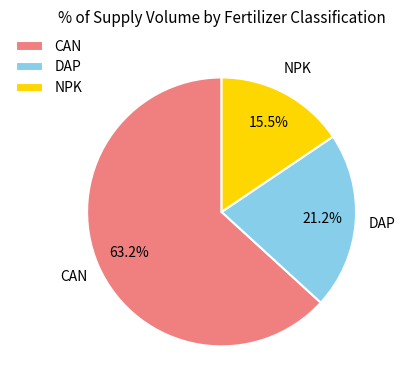

Combined, do DAP and CAN account for over 50%?

Yes